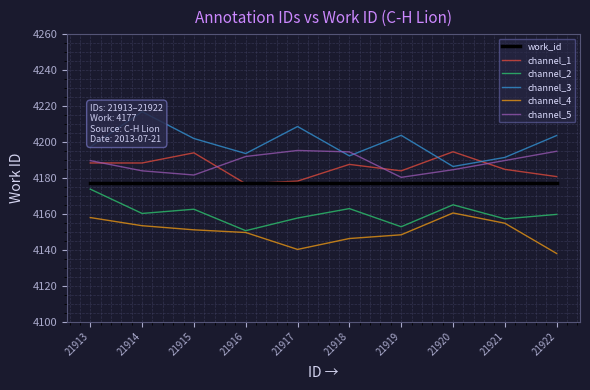

What is the sum of the channel_2 values at 21917 and 21922?

8317.3